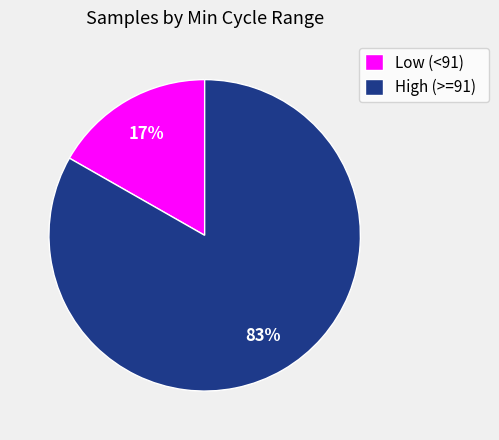

Count the number of slices in the pie.

2